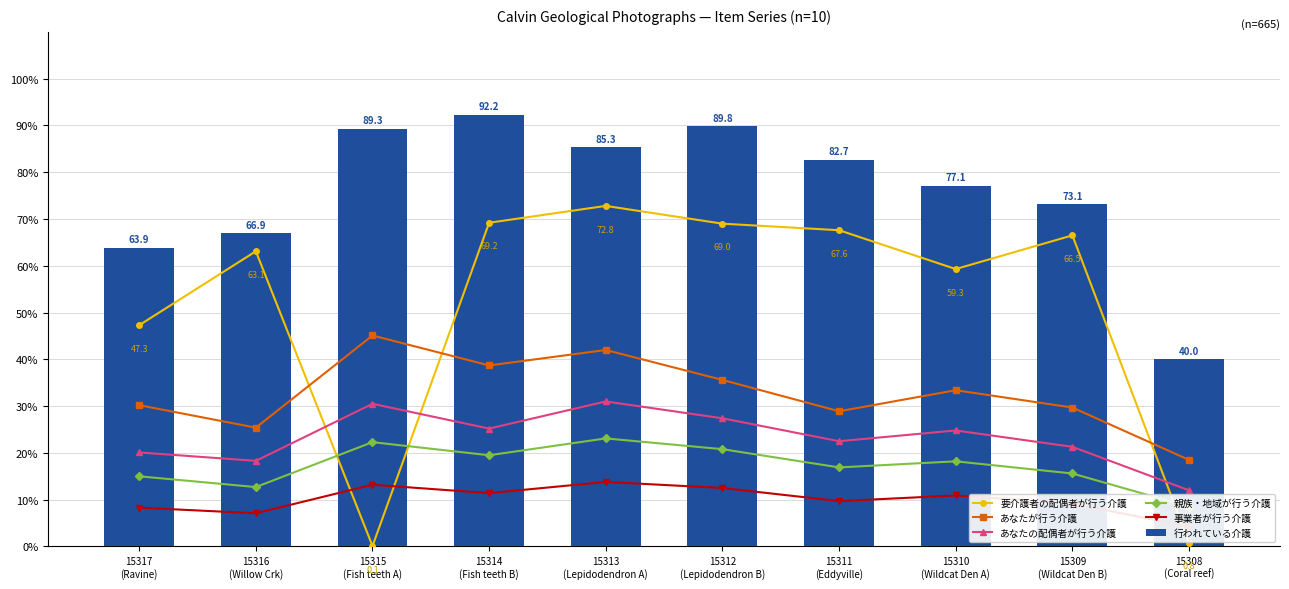

Rank the series at 15309
(Wildcat Den B) from highest to lowest value.

行われている介護, 要介護者の配偶者が行う介護, あなたが行う介護, あなたの配偶者が行う介護, 親族・地域が行う介護, 事業者が行う介護